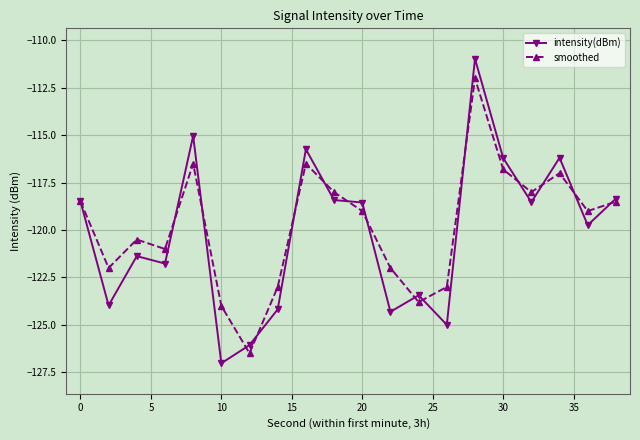

How many interior local peaks does the smoothed series have?

5